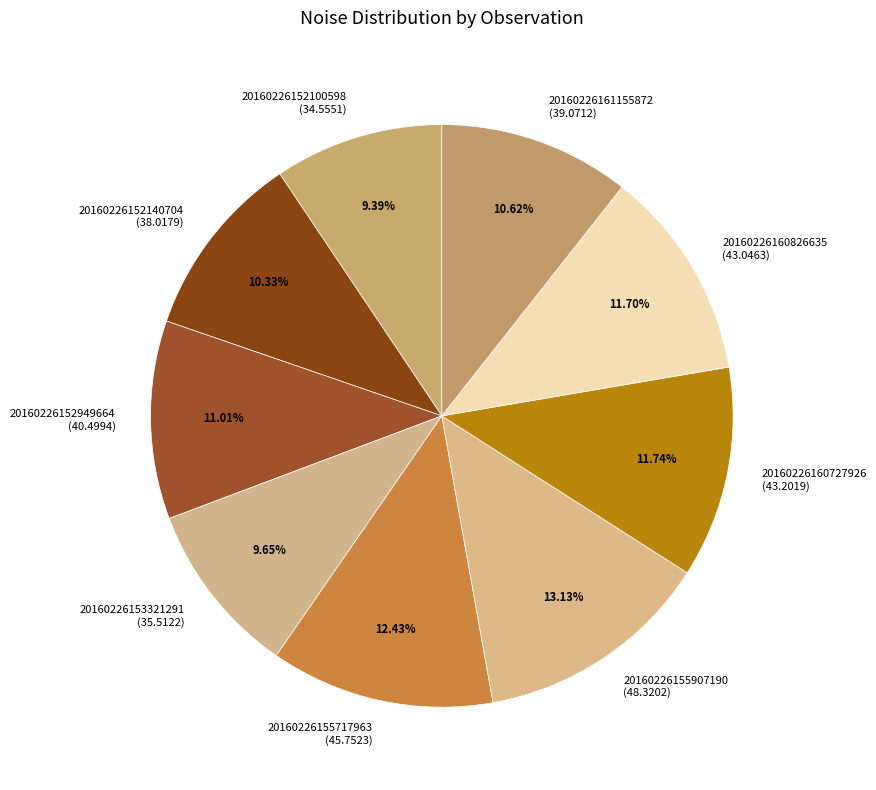

Does 20160226152949664 (40.4994) account for over 50% of the chart?

No